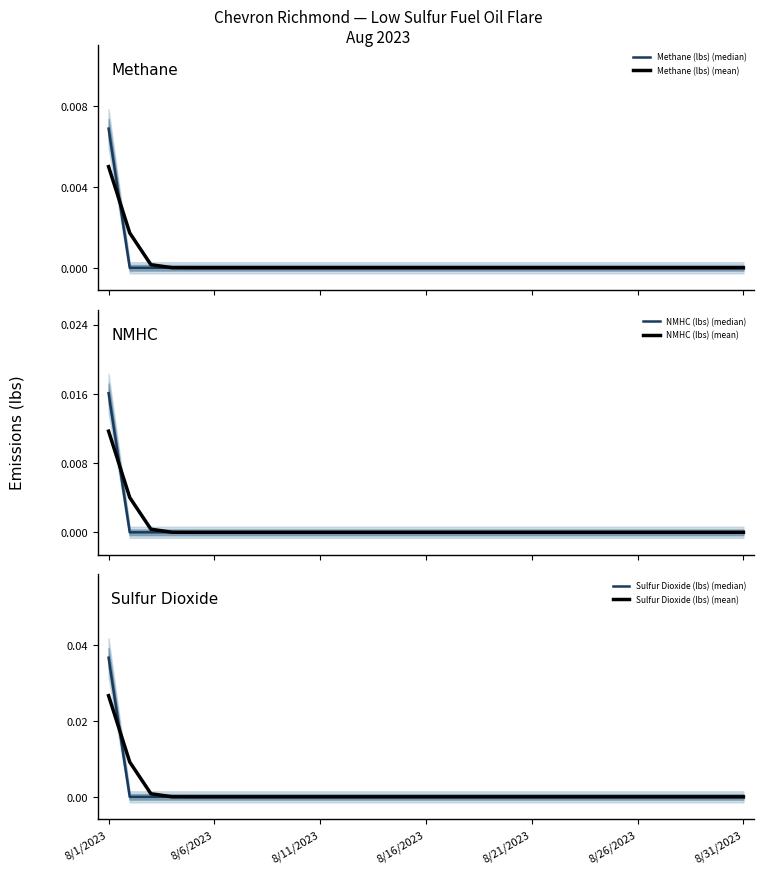

Does the chart display data point markers on the line(s)?

No